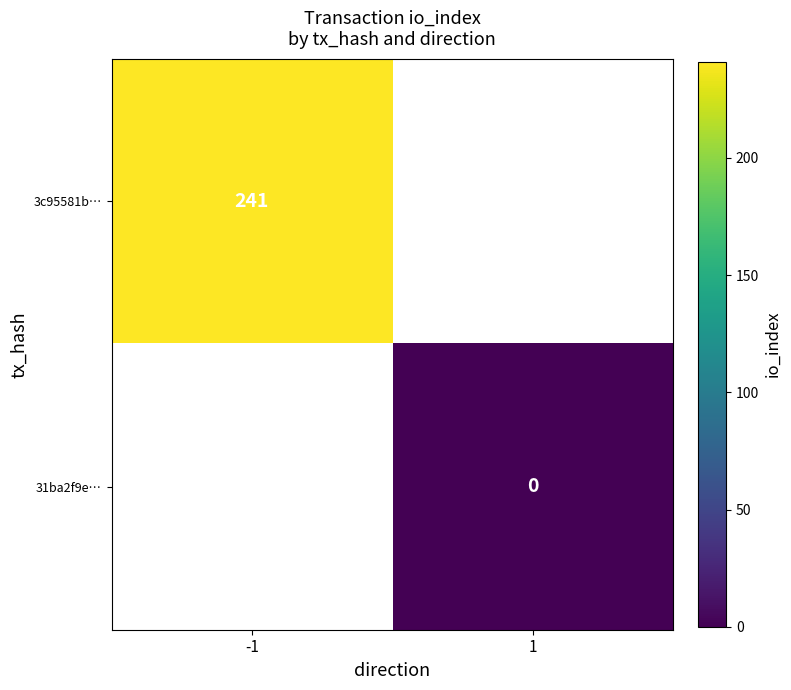

The 3c95581b… series shows 241 at -1. True or false?

True